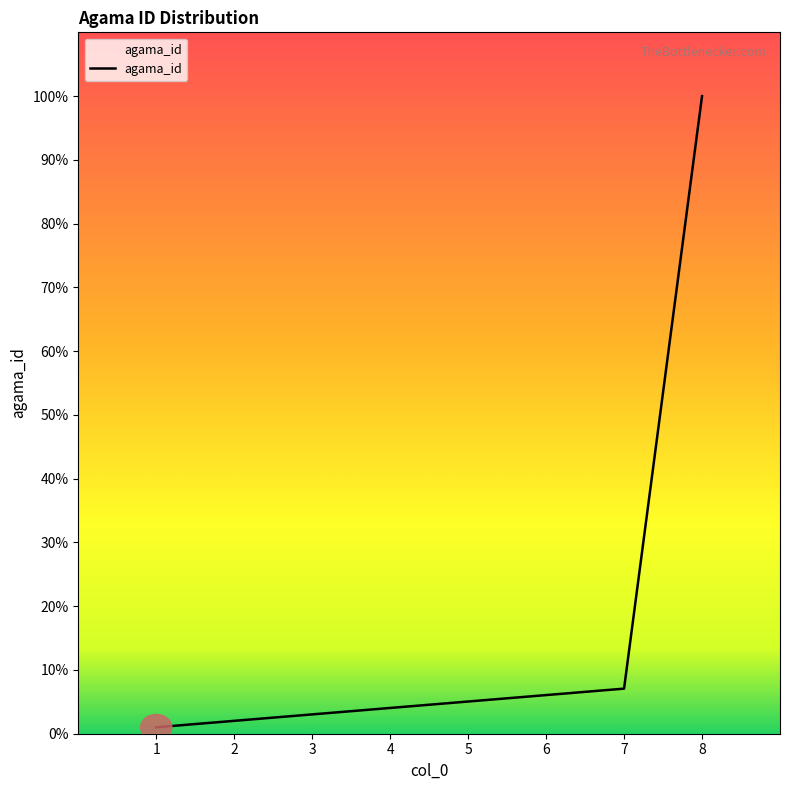

The value at 5 is 5.1. True or false?

True